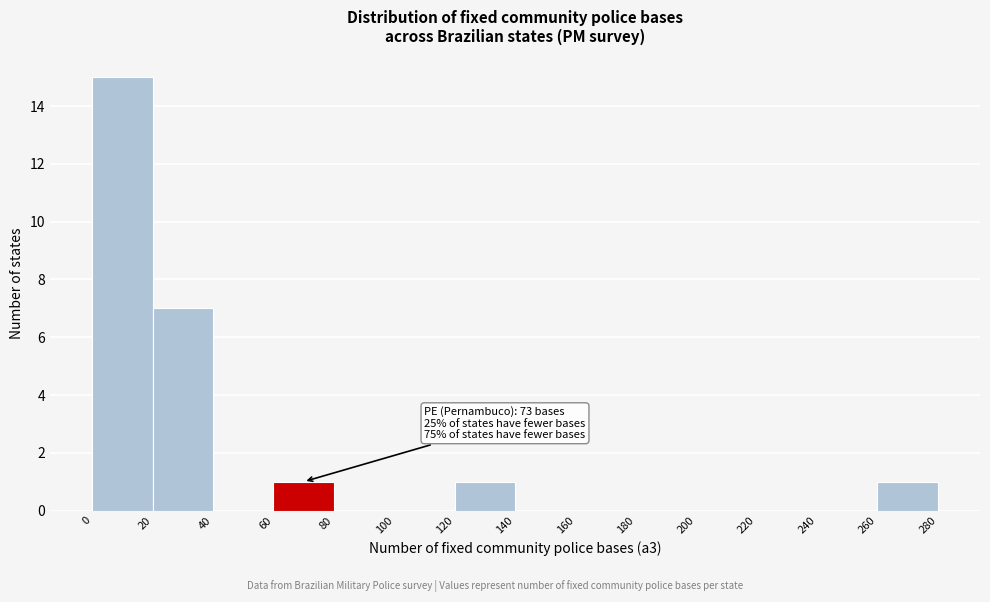

Which range on the x-axis has the tallest bar?

0 to 20